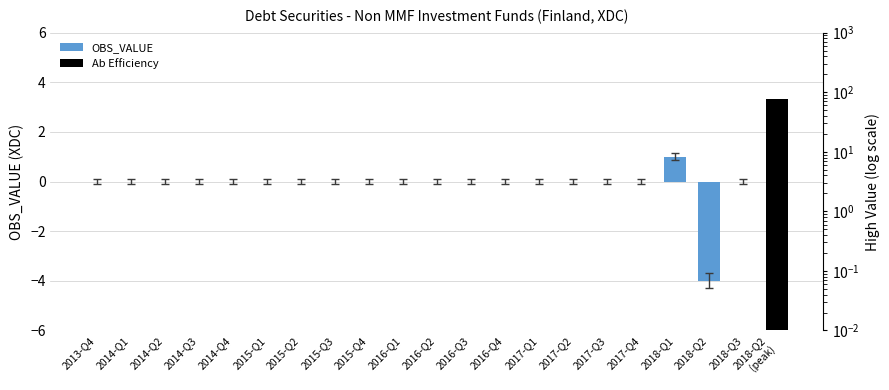

True or false: the data shows -3 at 2016-Q4.

False